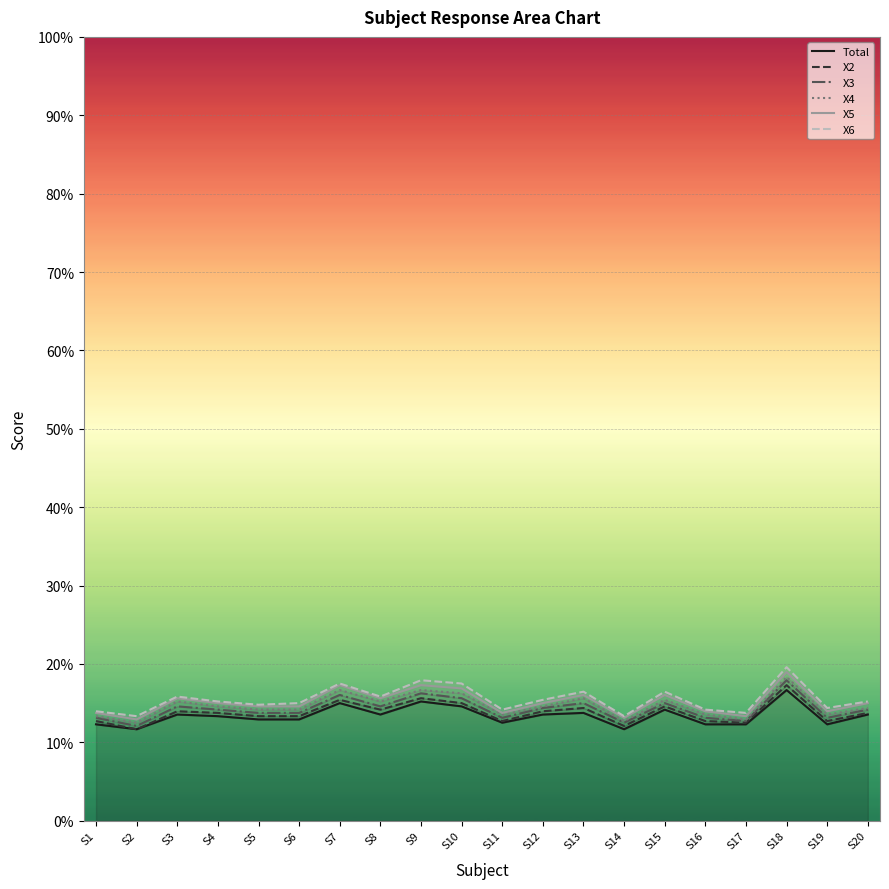

Between S7 and S3, which is larger?

S7